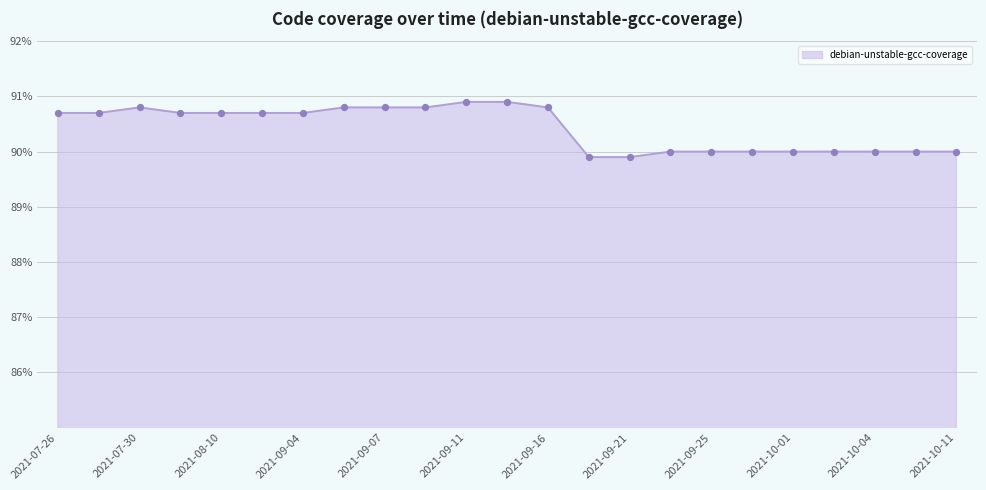

What is the difference between the maximum and minimum values?

1.0